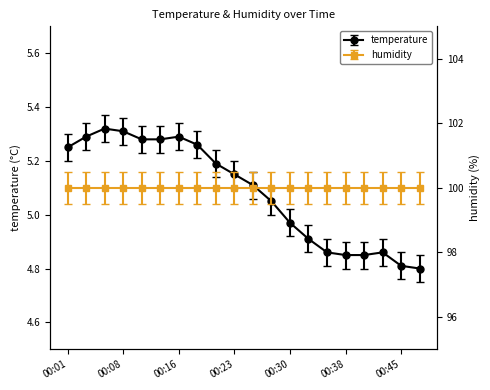

Is it true that the value at 00:30 is 5.0?

True